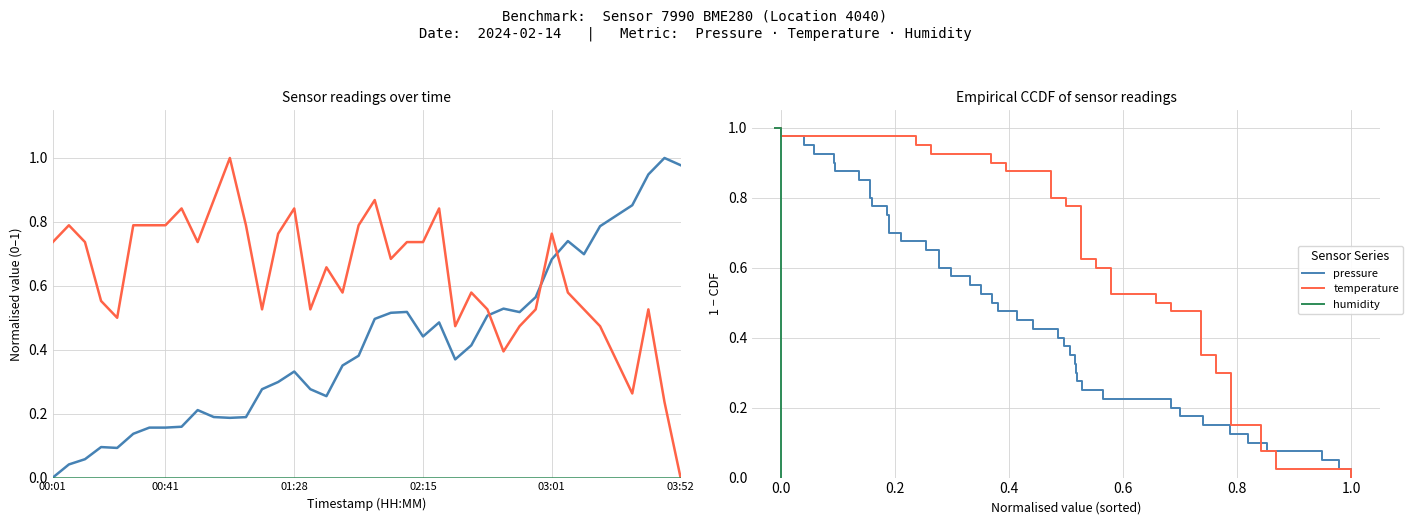

How many positive values does the temperature series have?

39